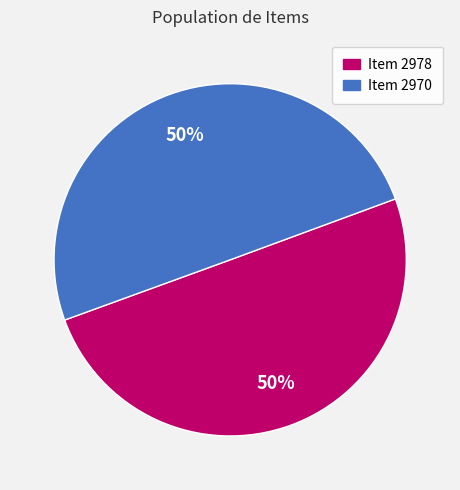

The Item 2978 slice represents 39% of the pie. True or false?

False